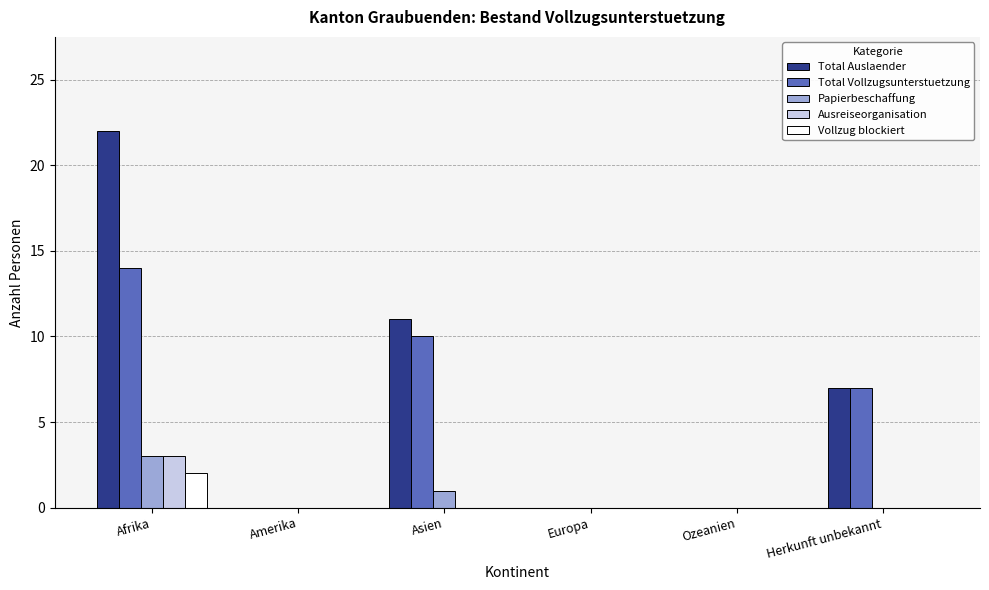

At which category is the sum across all series the highest?

Afrika